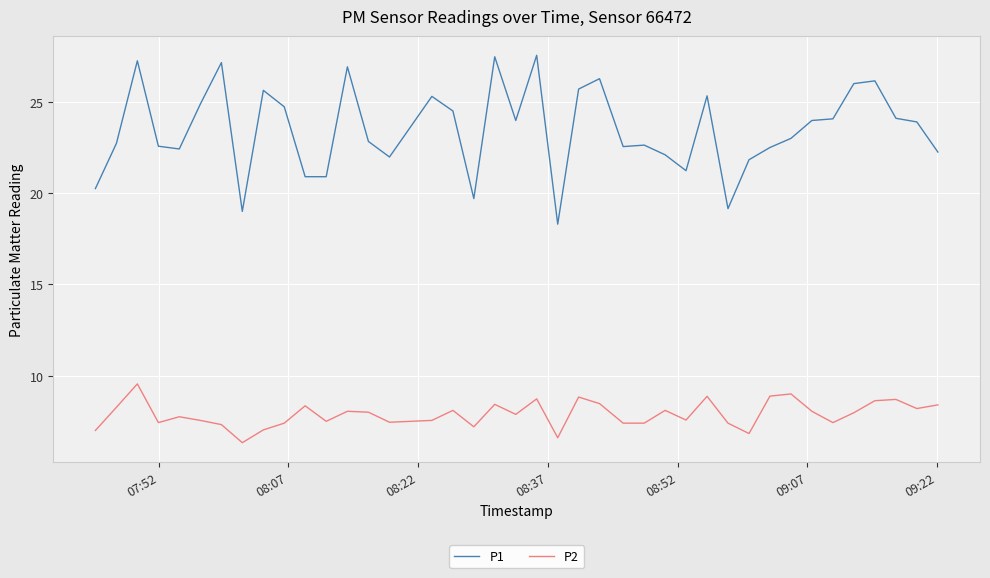

True or false: P1 and P2 cross at least once.

False